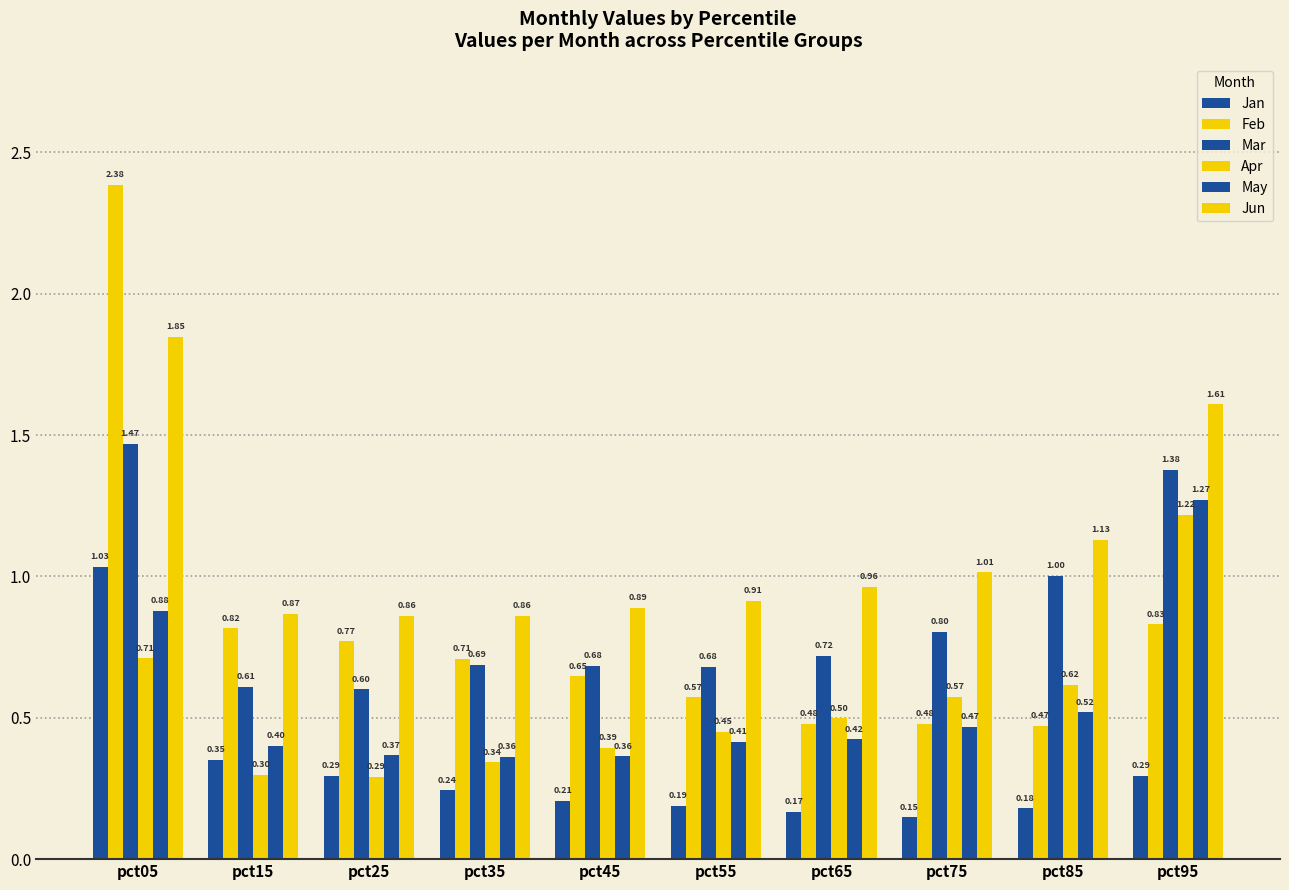

Which label corresponds to the smallest value in the chart?

pct75